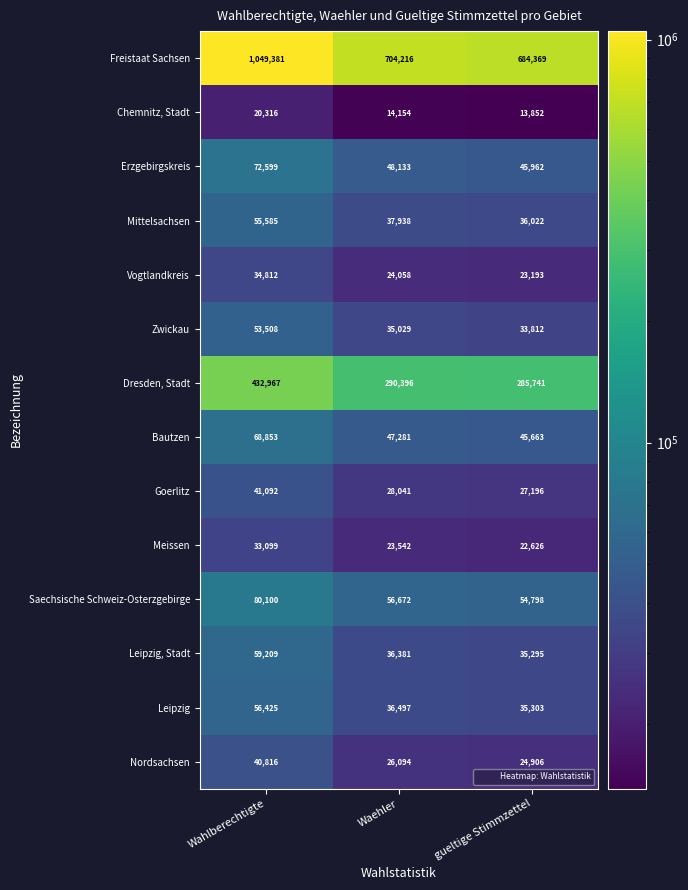

Which series has the largest total across all categories?

Freistaat Sachsen